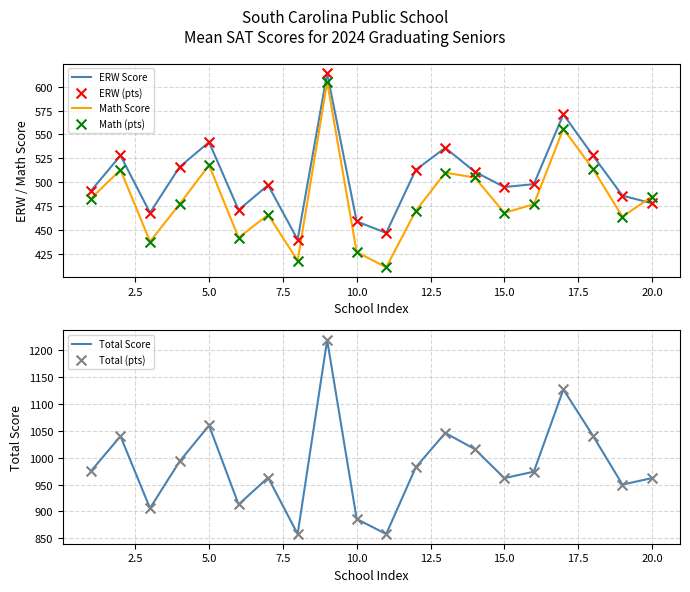

At how many categories does at least one series exceed 673?

20